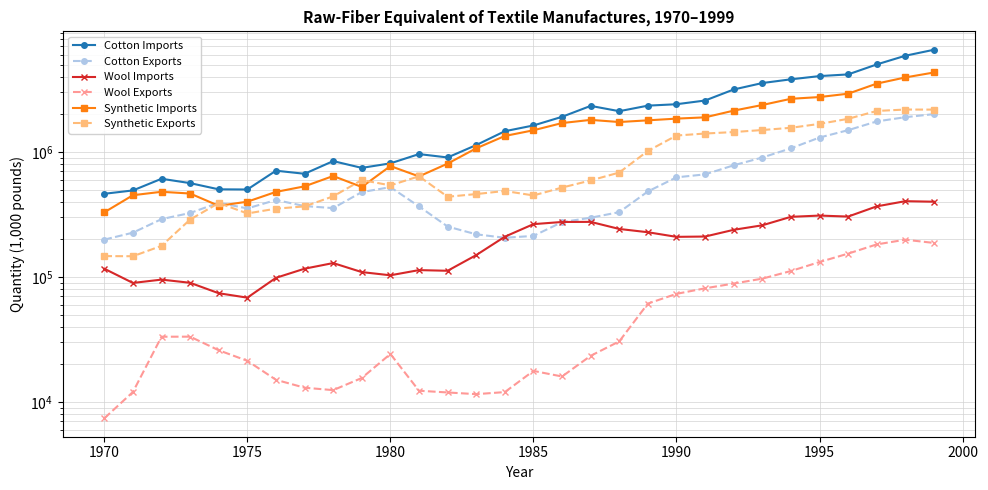

What position from the right is 1980?

20